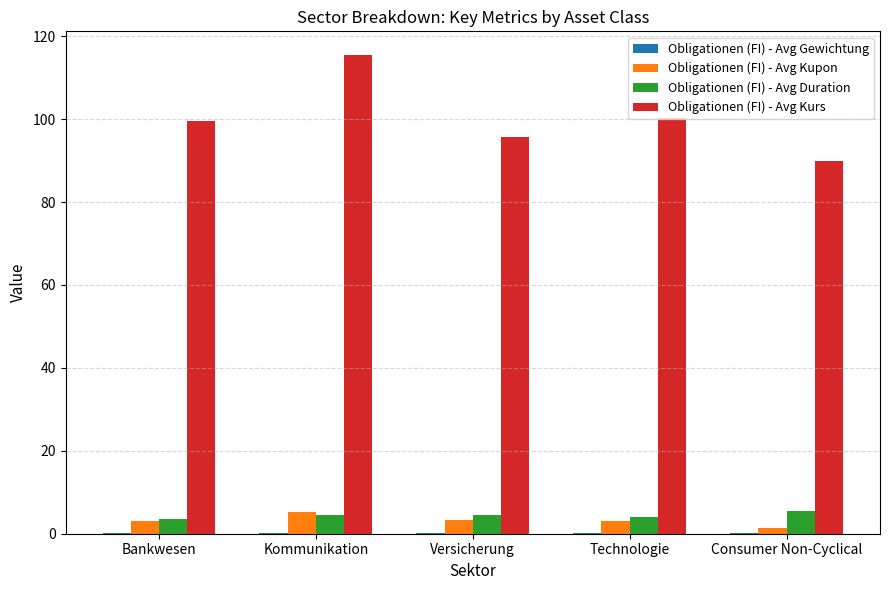

Which series has the largest total across all categories?

Obligationen (FI) - Avg Kurs